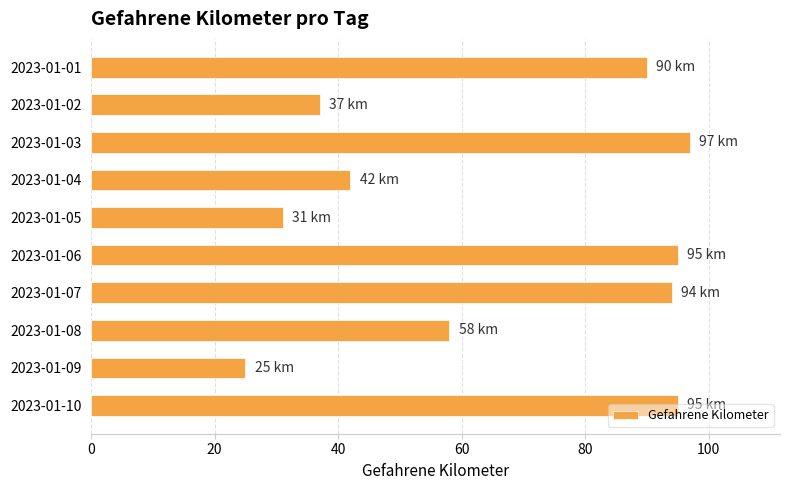

What is the average value?

66